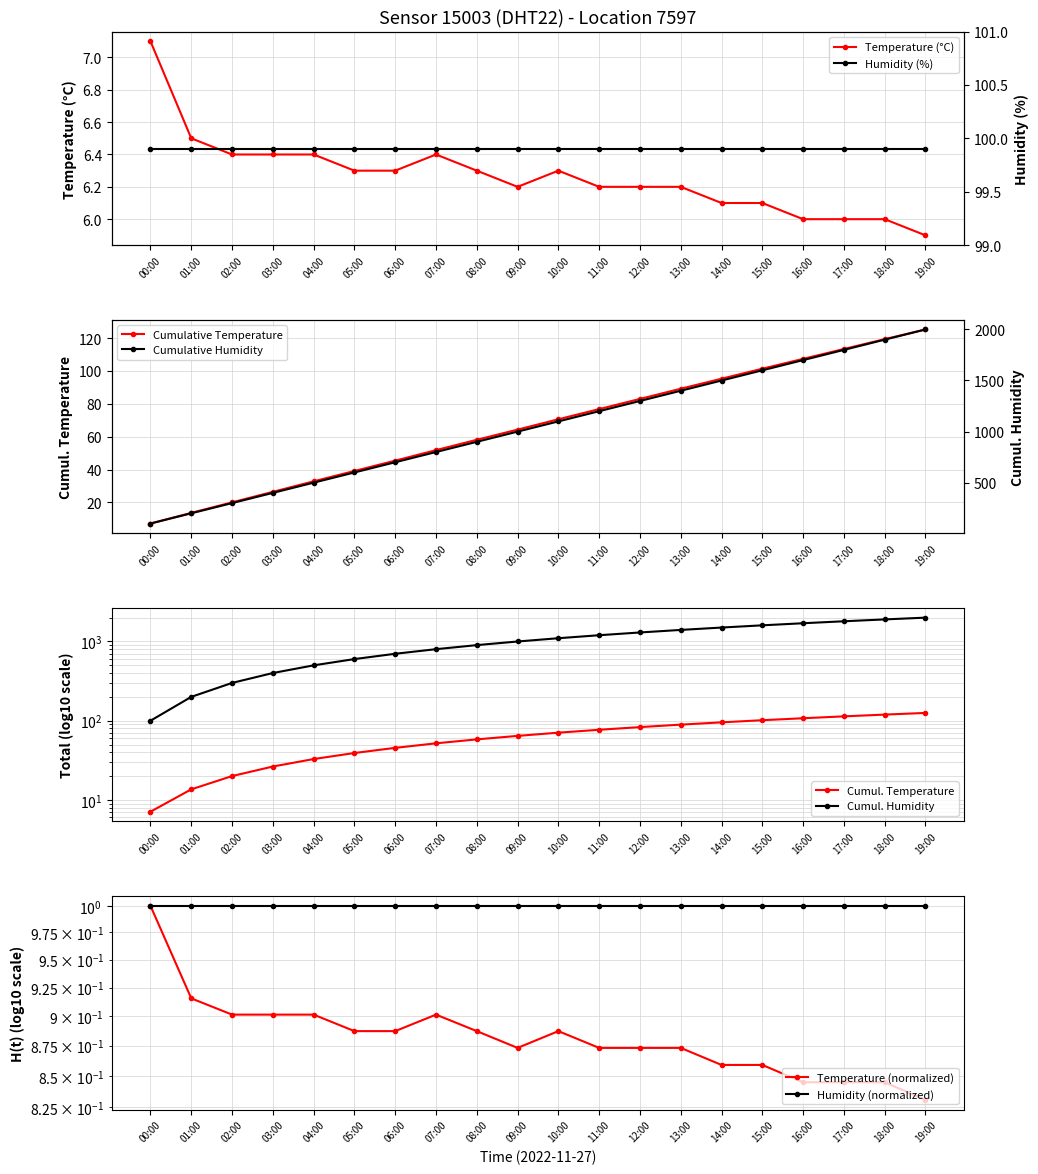

The Temperature (°C) series shows 6.4 at 07:00. True or false?

True